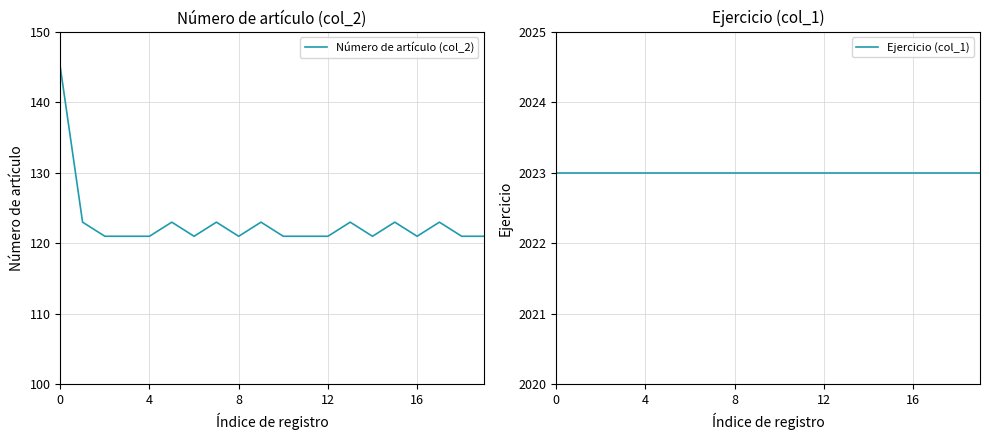

What is the spread (max minus min) of values at 15?

1900